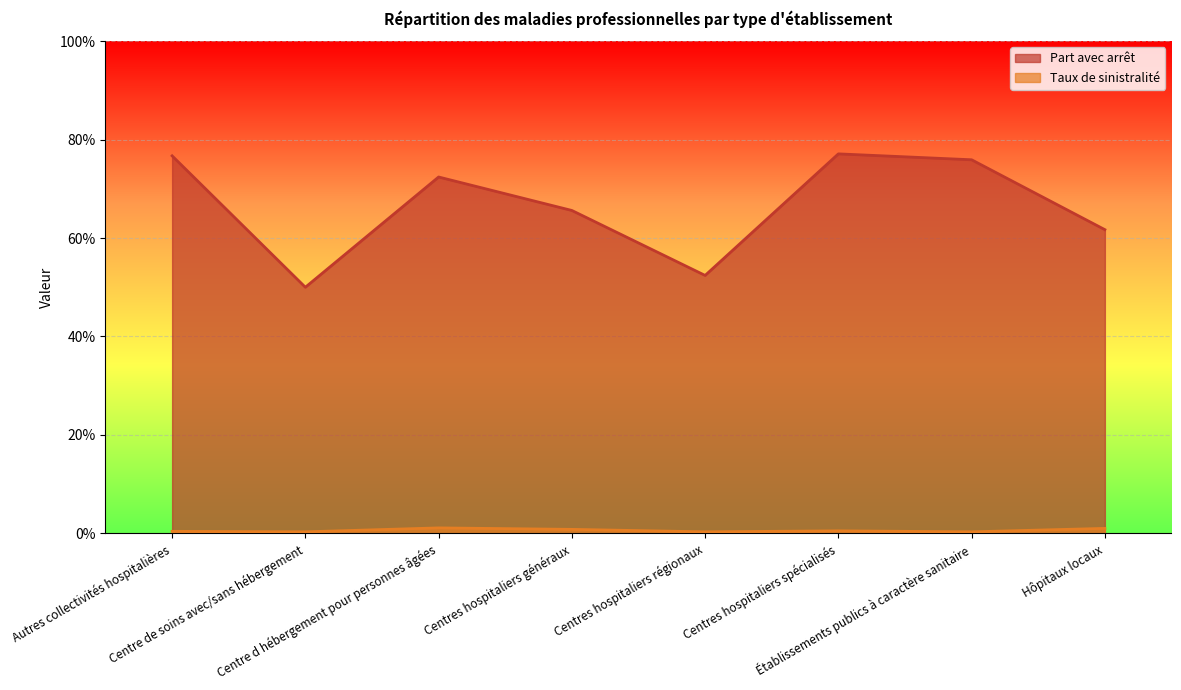

What is the value of the Part avec arrêt point at the 6th from the left?

0.8